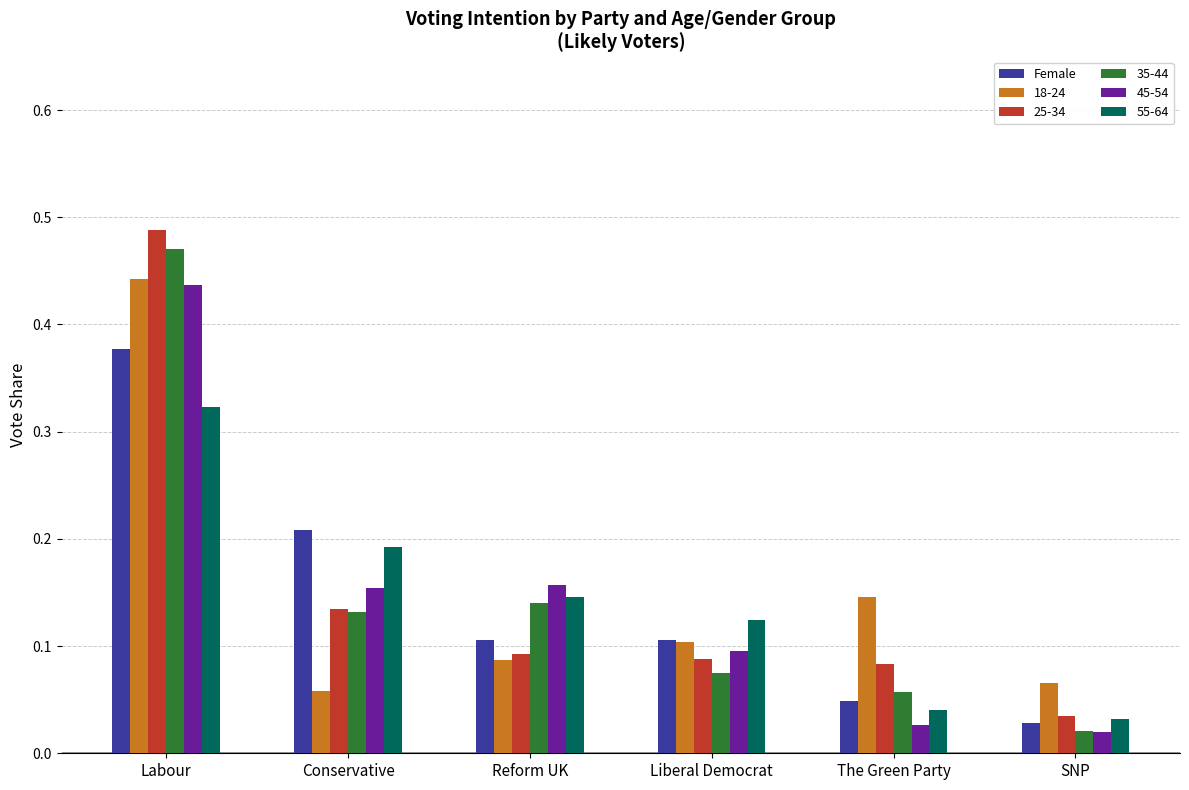

What is the sum of all 35-44 values?

0.9